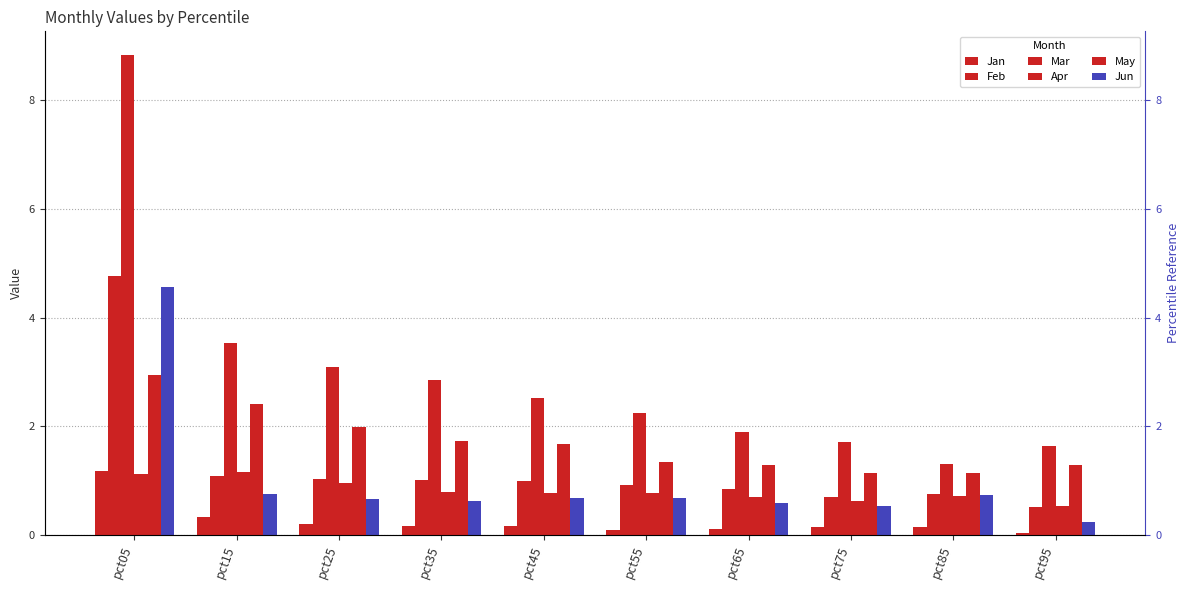

How many data points does each series have?

10